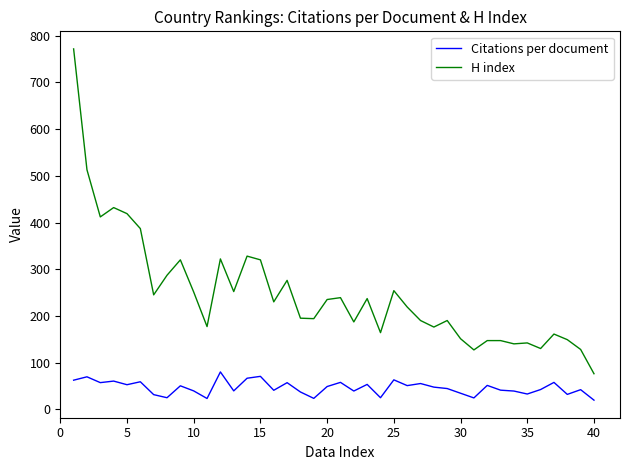

What is the difference between the maximum and minimum values in the H index series?

696.0